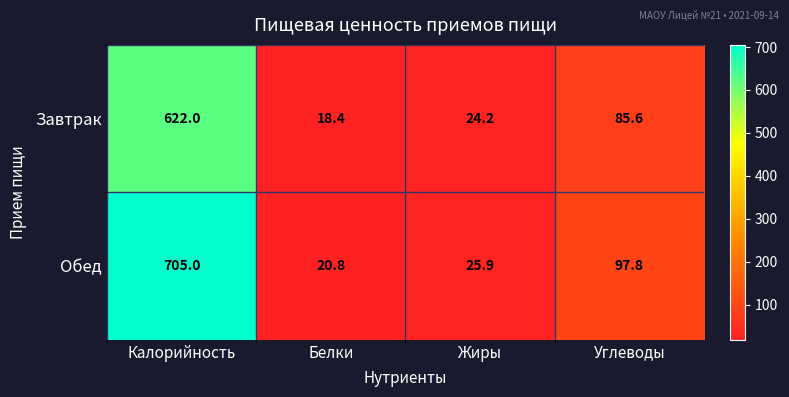

The Завтрак series shows 18.4 at Белки. True or false?

True